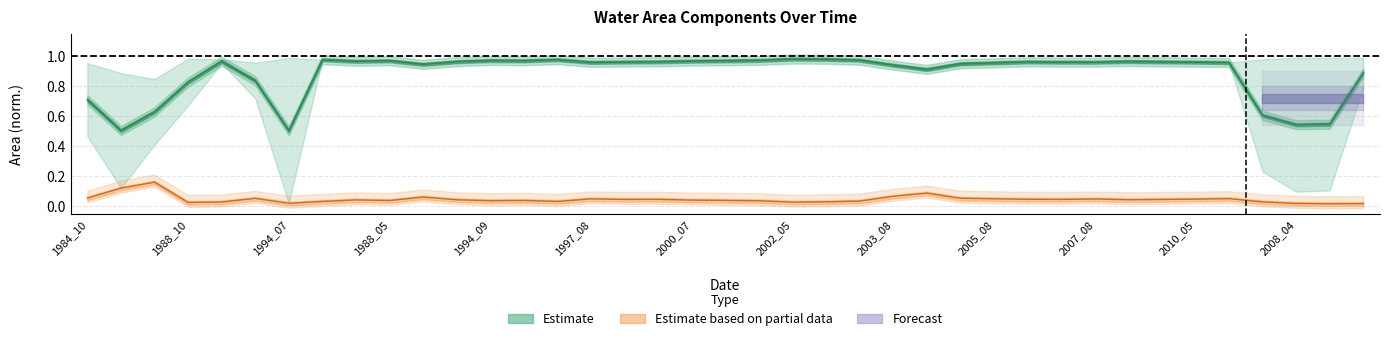

Which label corresponds to the largest value in the chart?

2002_05